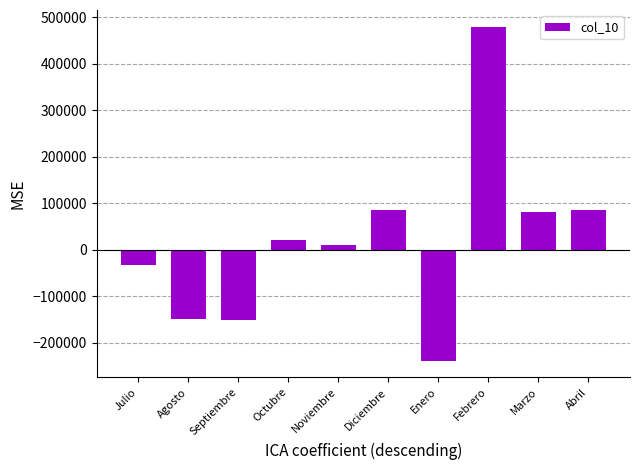

Which label corresponds to the largest value in the chart?

Febrero